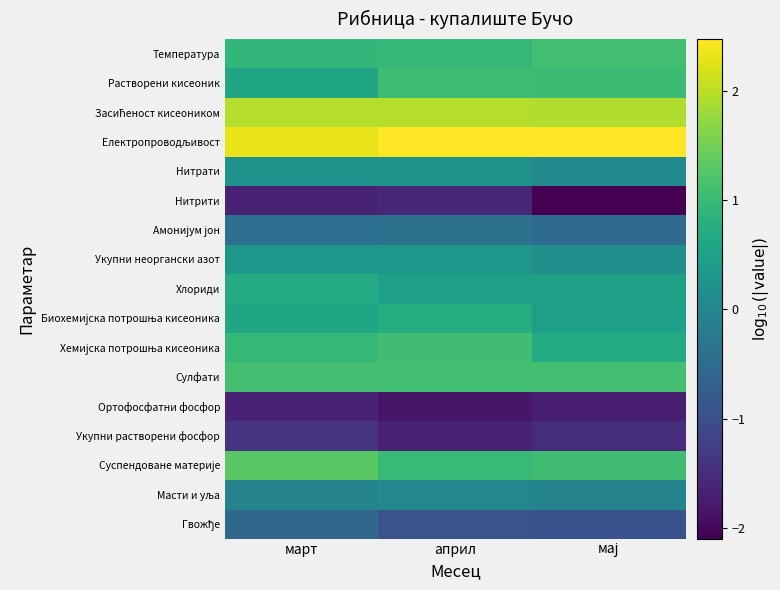

At how many categories does at least one series exceed 0?

3